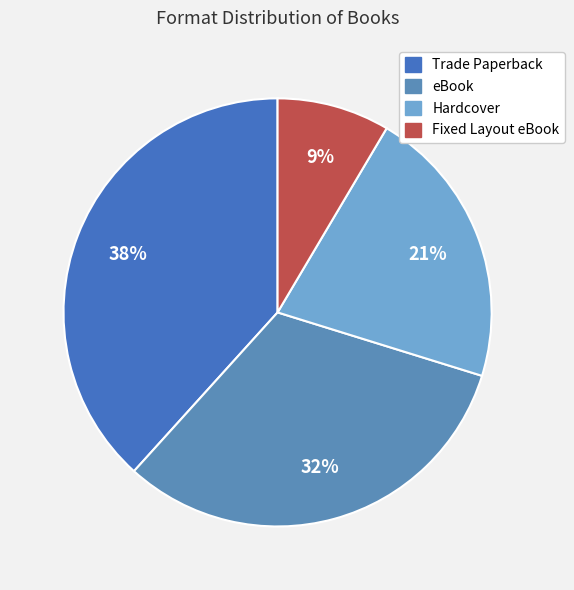

How many slices are in this pie chart?

4